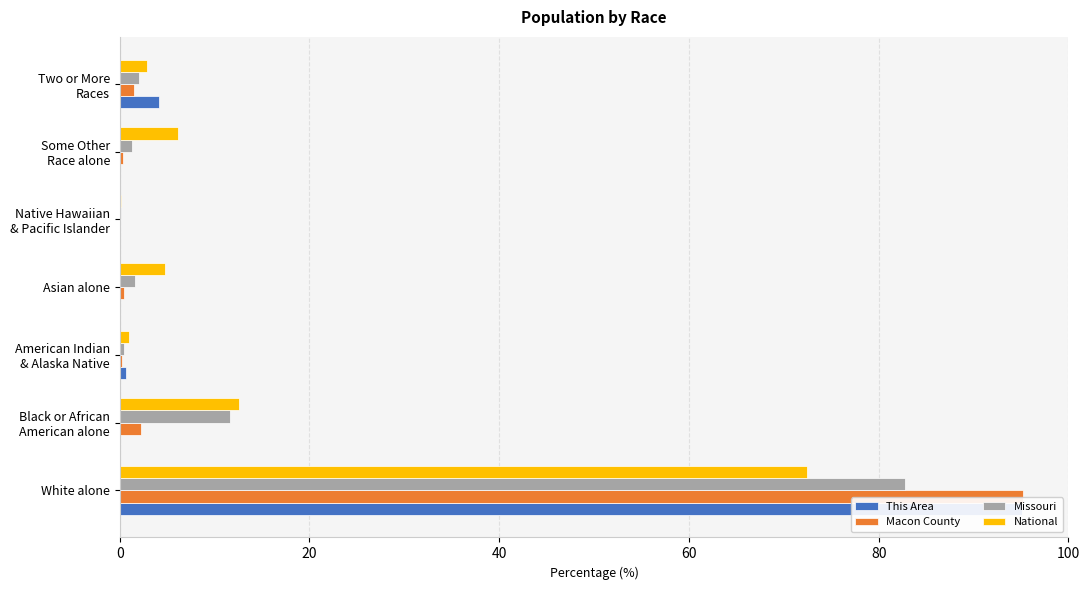

The value of Missouri at Black or African American alone is 11.6. True or false?

True